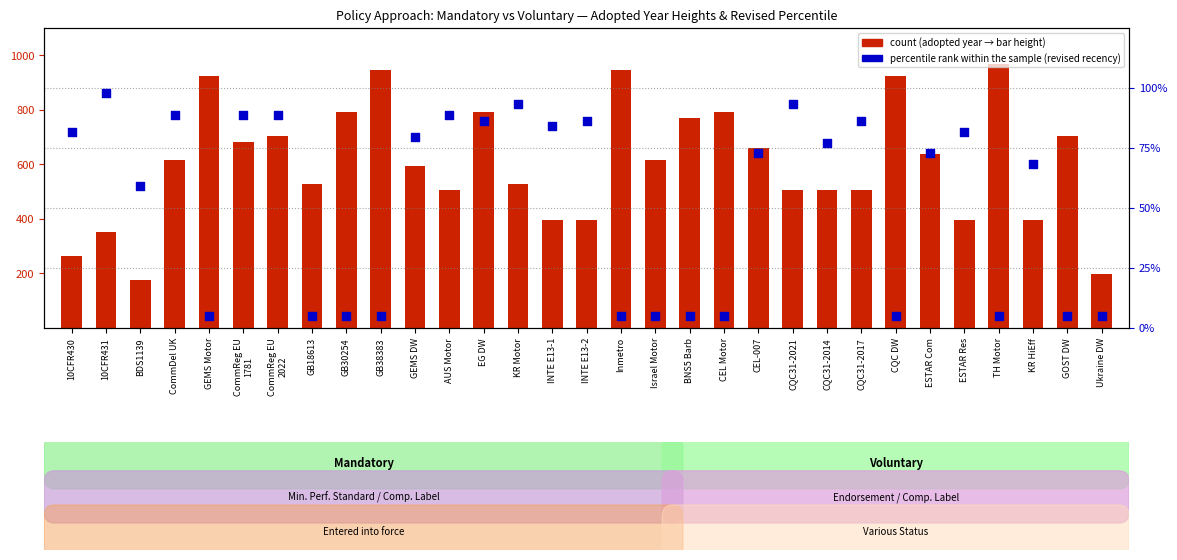

At how many categories does at least one series exceed 666?

12